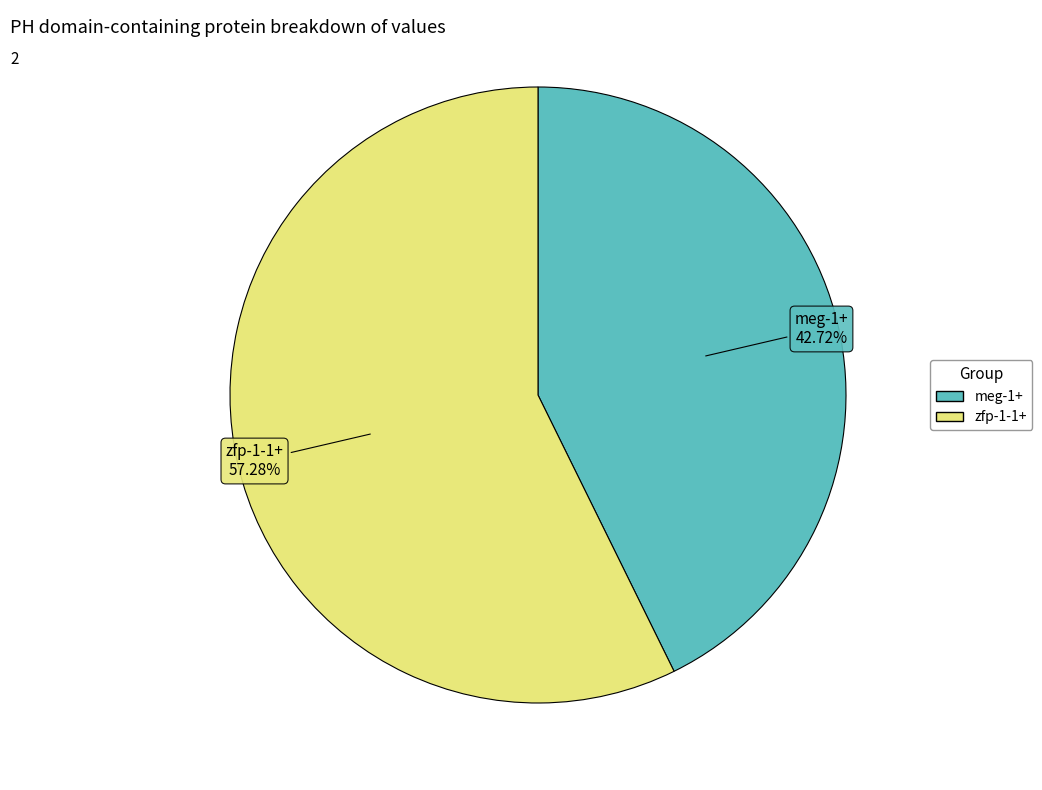

The meg-1+ slice represents 51% of the pie. True or false?

False